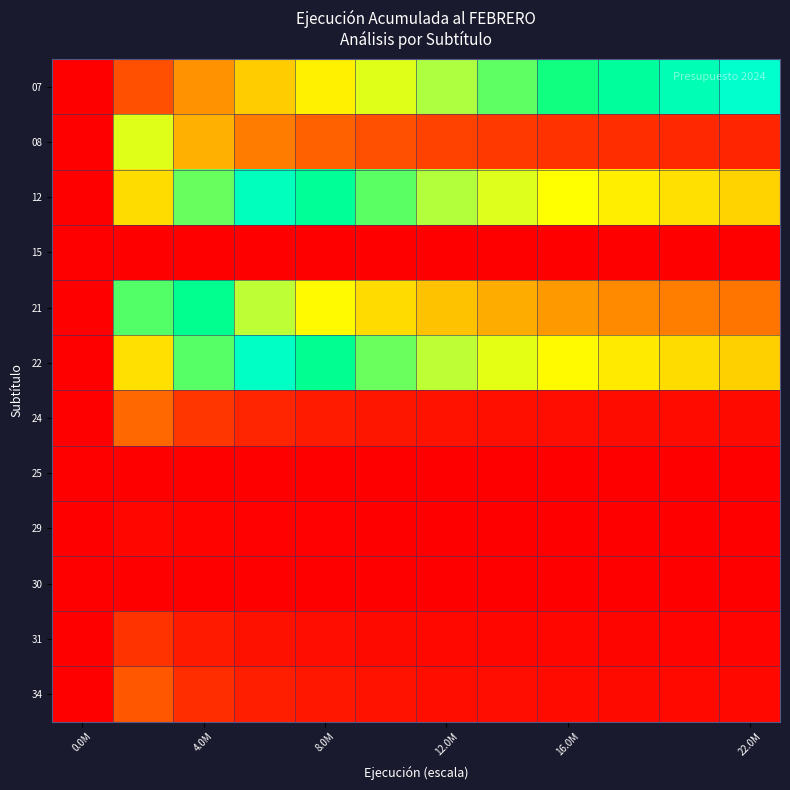

Which series has the widest spread of values?

07